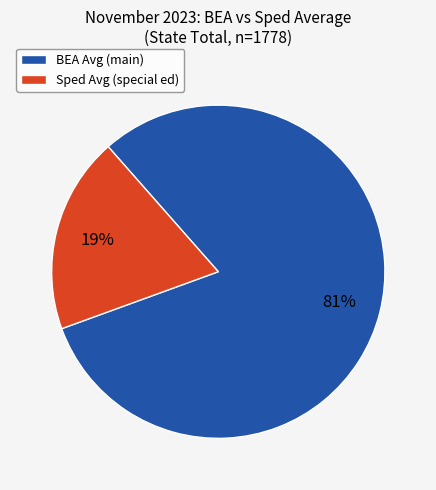

Is BEA Avg (main) the majority of the pie?

Yes